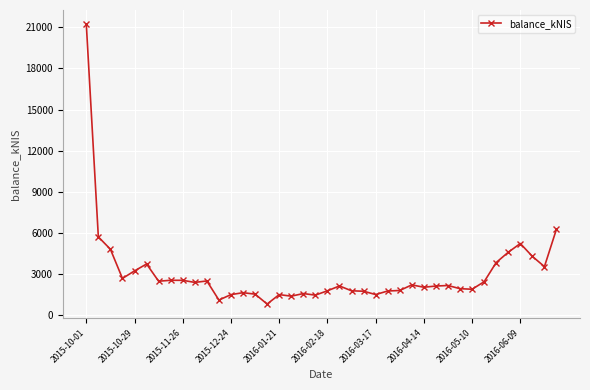

What is the average value?

3035.2